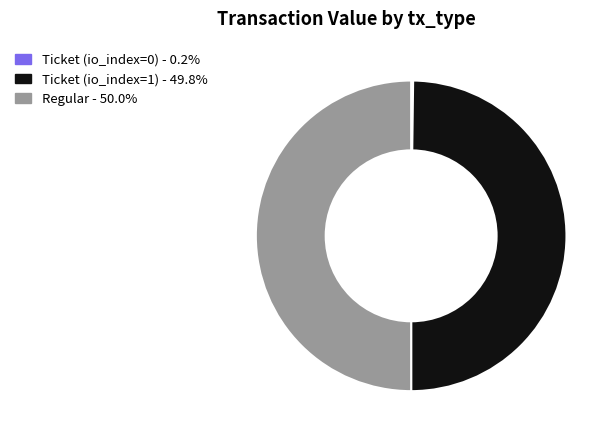

Approximately how many times larger is the value at Ticket (io_index=1) - 49.8% compared to Regular - 50.0%?

1.0